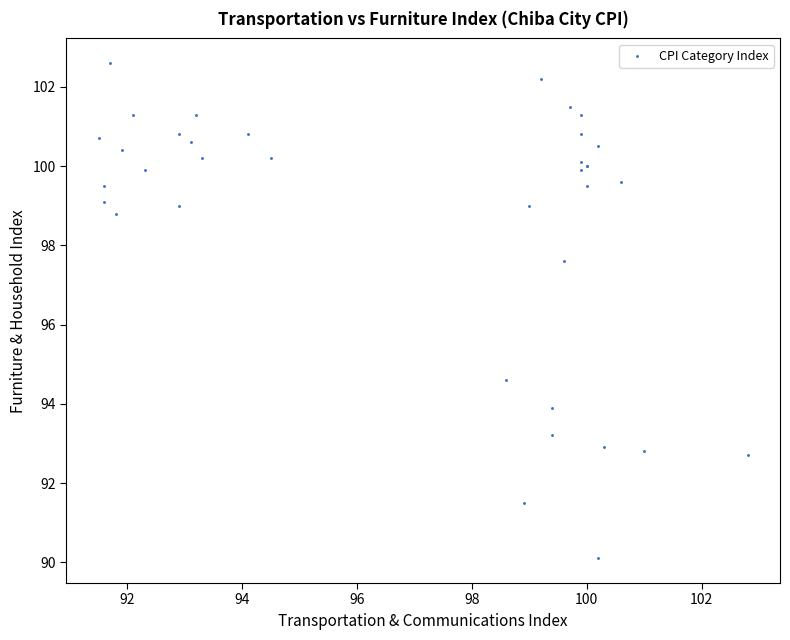

What Y value in the scatter plot is closest to 96?

94.6